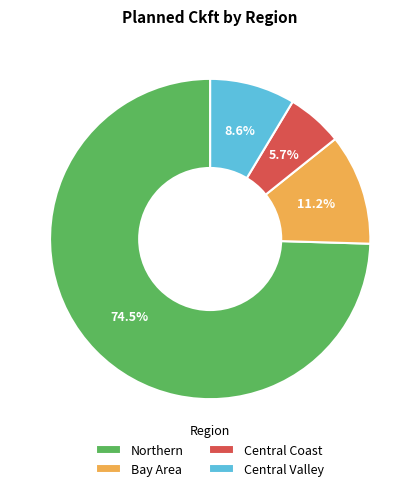

Is Central Coast the majority of the pie?

No